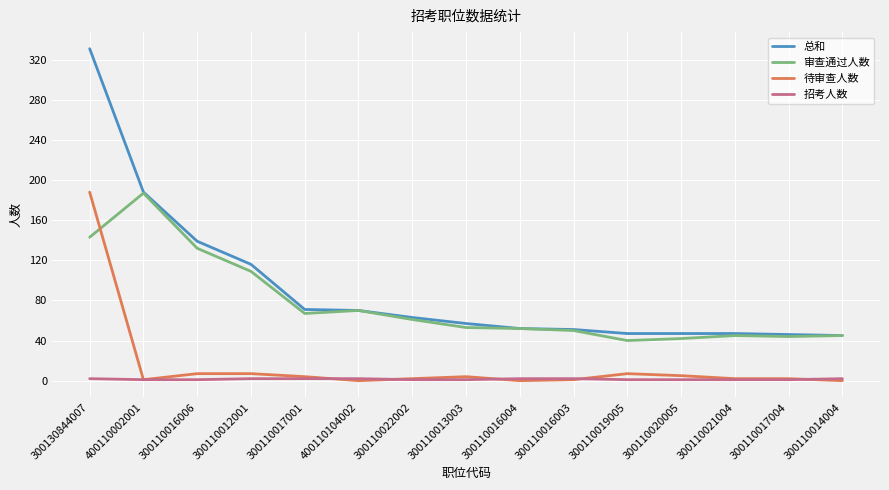

True or false: 待审查人数 has a value of 0 at 300110014004.

True